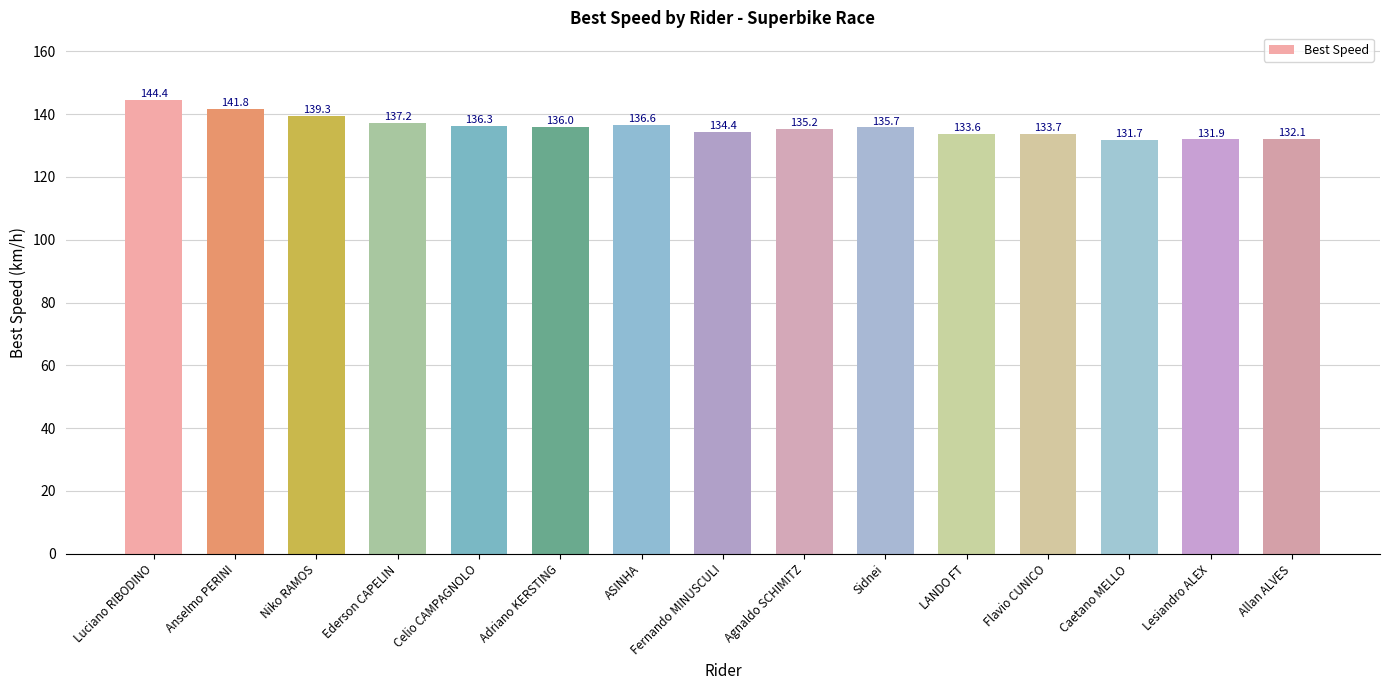

The value at Flavio CUNICO is 133.7. True or false?

True